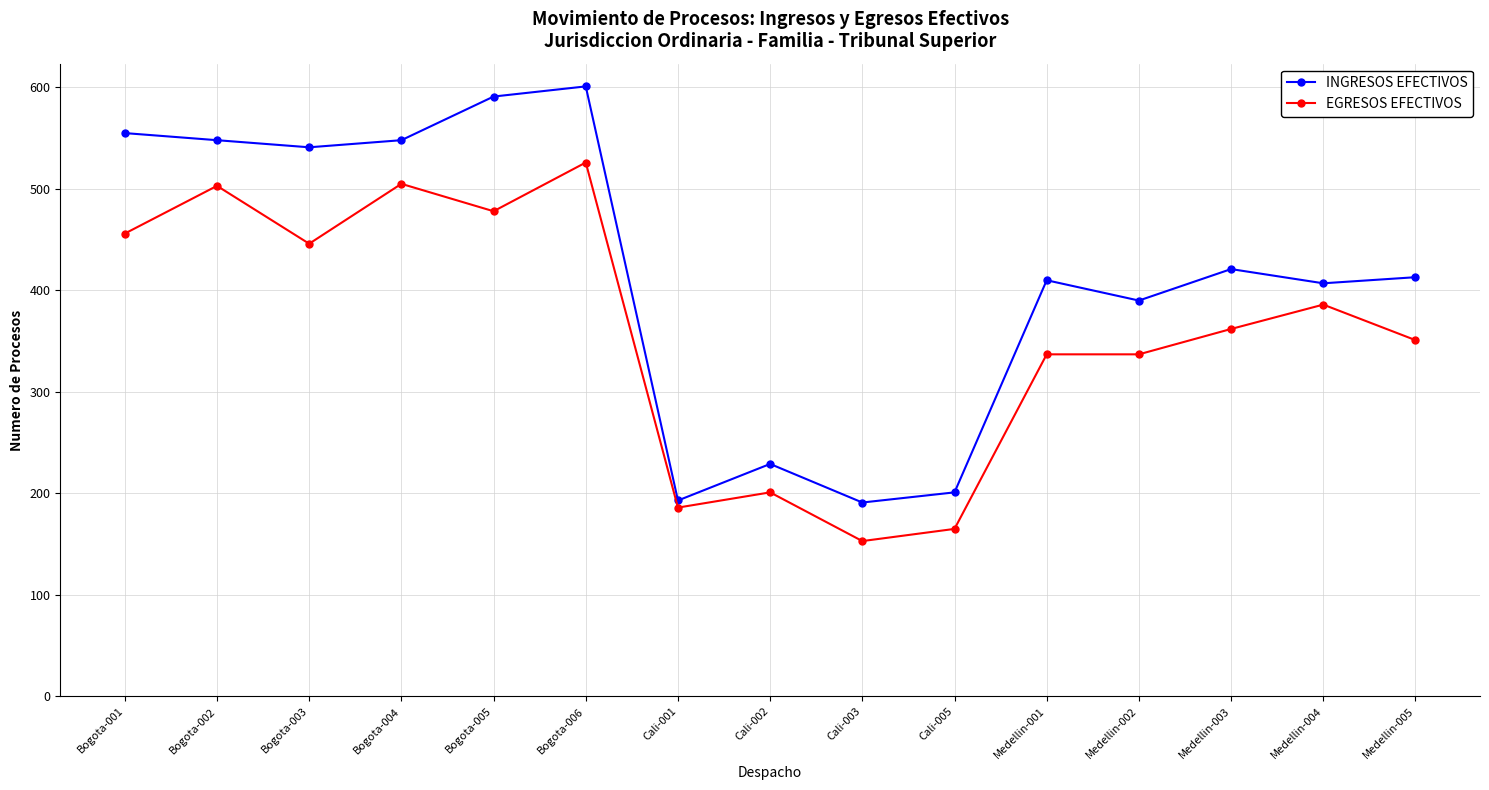

True or false: EGRESOS EFECTIVOS has more than 1 points higher than both neighbors.

True